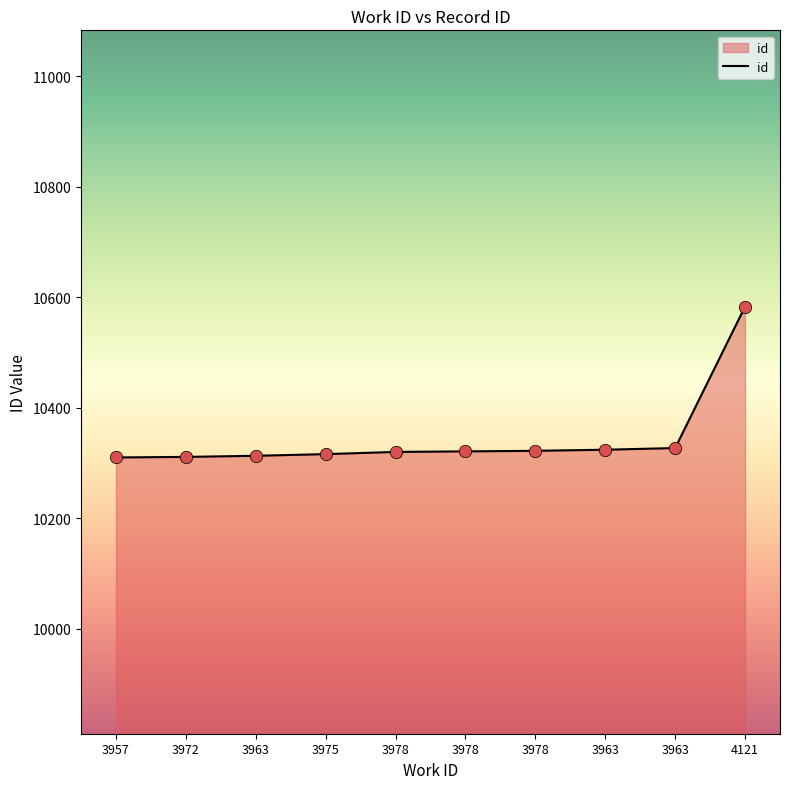

What is the change in value from 3975 to 3978?

+5